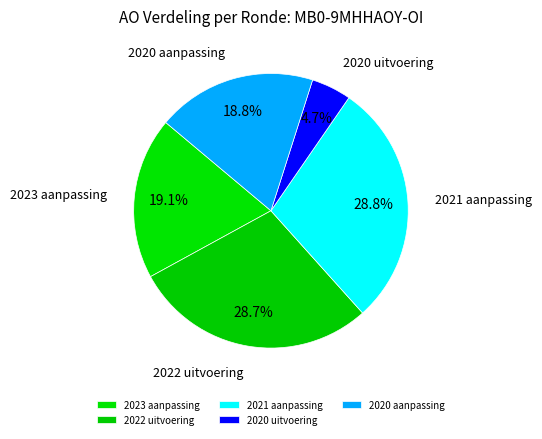

Is 2023 aanpassing the majority of the pie?

No